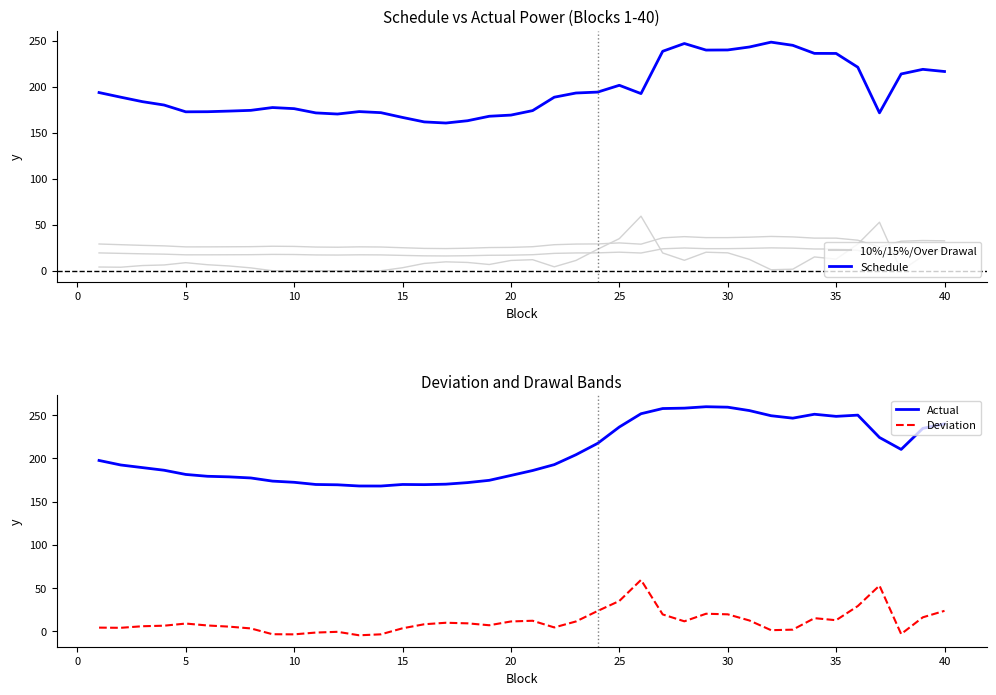

Reading right to left, what are all the values shown in this chart?

10% of Schedule: 21.7	21.9	21.4	17.2	22.1	23.6	23.6	24.5	24.8	24.3	24.0	24.0	24.7	23.9	19.3	20.2	19.4	19.3	18.9	17.4	16.9	16.8	16.3	16.1	16.2	16.7	17.2	17.3	17.0	17.2	17.6	17.7	17.4	17.4	17.3	17.3	18.0	18.4	18.9	19.4
15% of Schedule: 32.5	32.8	32.1	25.7	33.2	35.4	35.4	36.8	37.3	36.5	36.0	36.0	37.0	35.8	28.9	30.2	29.1	29.0	28.3	26.1	25.4	25.2	24.5	24.1	24.3	25.0	25.8	25.9	25.6	25.7	26.4	26.6	26.1	26.0	25.9	25.9	27.0	27.6	28.3	29.1
Over Drawal: 23.5	16.0	0.0	52.7	29.0	12.6	15.0	1.7	1.1	12.3	19.4	20.1	11.3	19.3	59.3	34.9	23.3	11.2	4.2	12.0	11.2	6.8	9.0	9.7	7.9	3.3	0.0	0.0	0.0	0.0	0.0	0.0	3.1	5.2	6.5	8.7	6.3	5.6	3.8	4.0
Schedule: 216.6	218.9	213.9	171.6	221.2	236.2	236.3	245.0	248.5	243.2	240.0	239.9	247.0	238.6	192.6	201.6	194.2	193.2	188.6	174.1	169.2	167.9	163.1	160.6	161.8	166.6	171.8	173.0	170.3	171.6	176.2	177.4	174.3	173.5	172.9	172.7	180.1	183.8	188.7	193.7
Actual: 240.0	234.9	210.5	224.3	250.2	248.8	251.2	246.7	249.5	255.5	259.4	260.0	258.3	257.9	251.8	236.5	217.5	204.4	192.9	186.0	180.3	174.7	172.1	170.2	169.7	169.9	168.1	168.1	169.5	169.9	172.4	173.8	177.4	178.7	179.4	181.5	186.4	189.4	192.5	197.7
Deviation: 23.5	16.0	-3.4	52.7	29.0	12.6	15.0	1.7	1.1	12.3	19.4	20.1	11.3	19.3	59.3	34.9	23.3	11.2	4.2	12.0	11.2	6.8	9.0	9.7	7.9	3.3	-3.7	-4.9	-0.8	-1.7	-3.8	-3.6	3.1	5.2	6.5	8.7	6.3	5.6	3.8	4.0